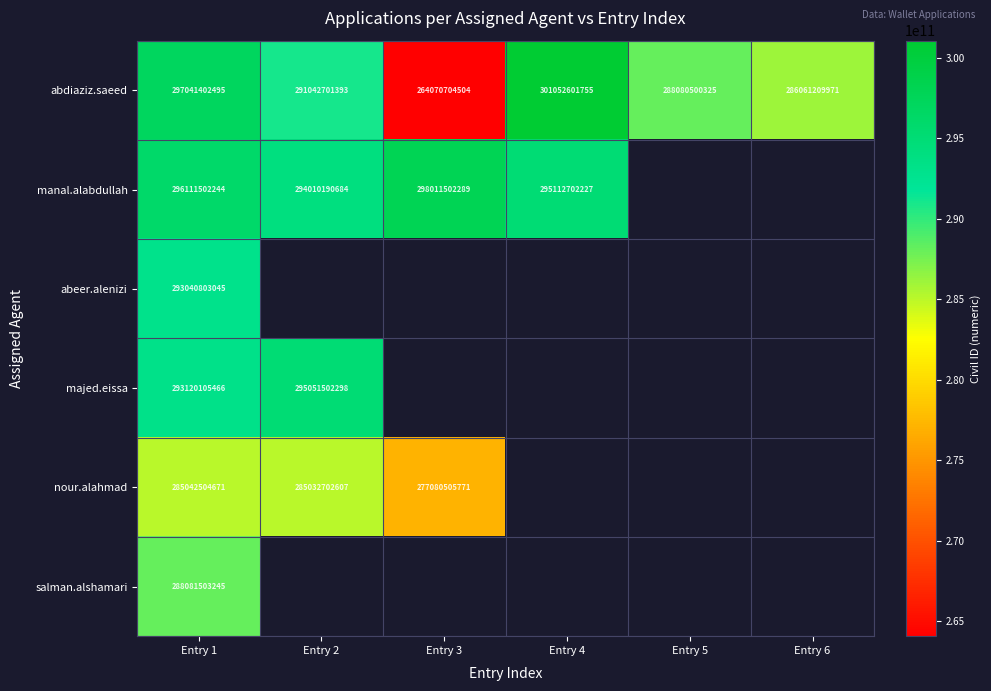

What is the spread (max minus min) of values at Entry 1?

11998897824